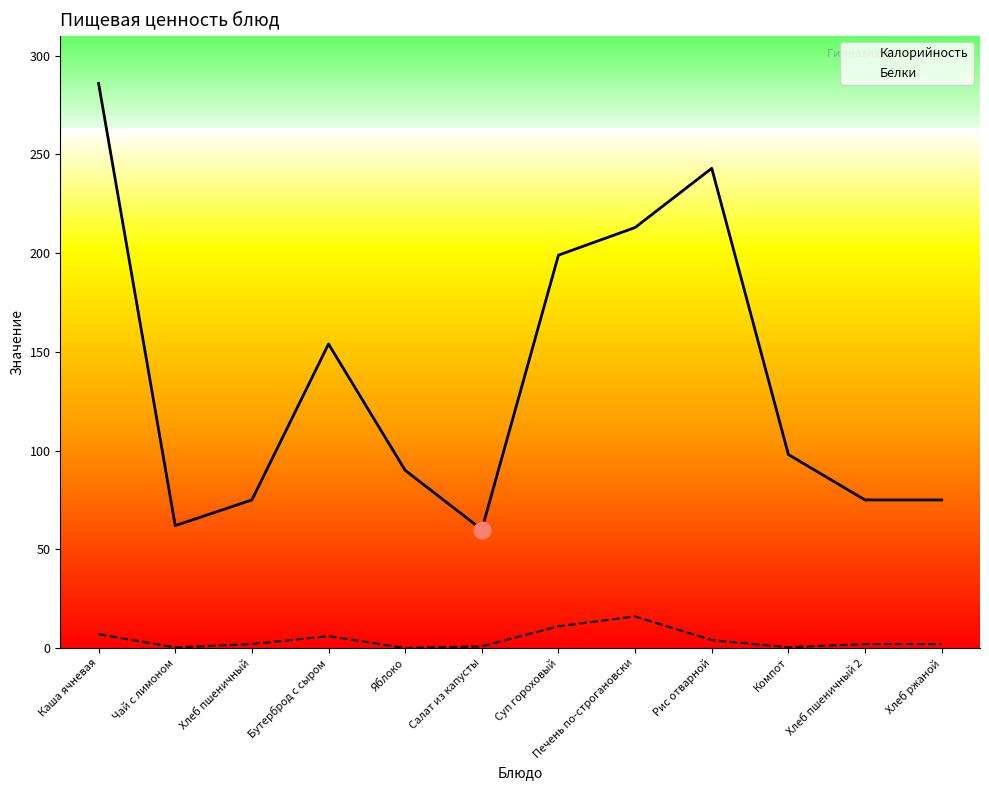

Which label corresponds to the smallest value in the chart?

Яблоко